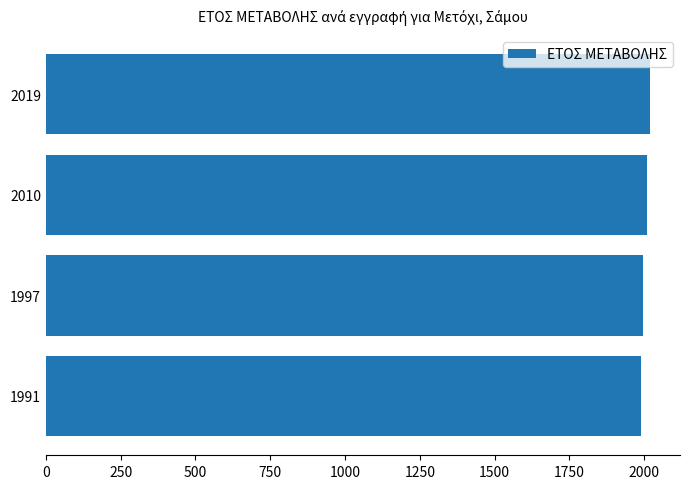

True or false: the data shows 1991 at 1991.

True